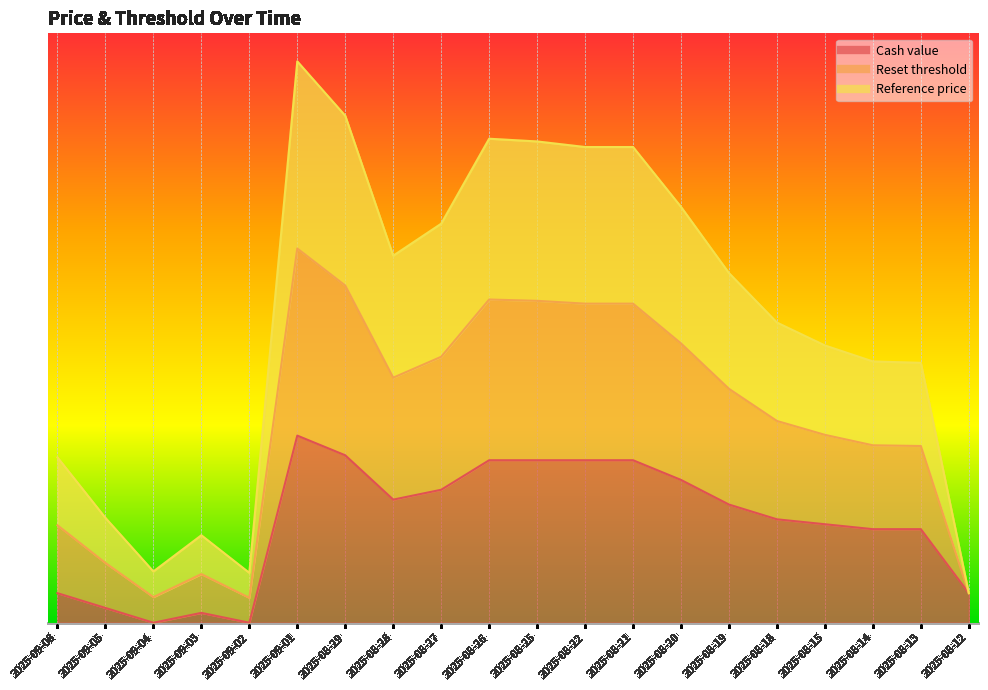

True or false: Reference price and Cash value intersect in this chart.

False